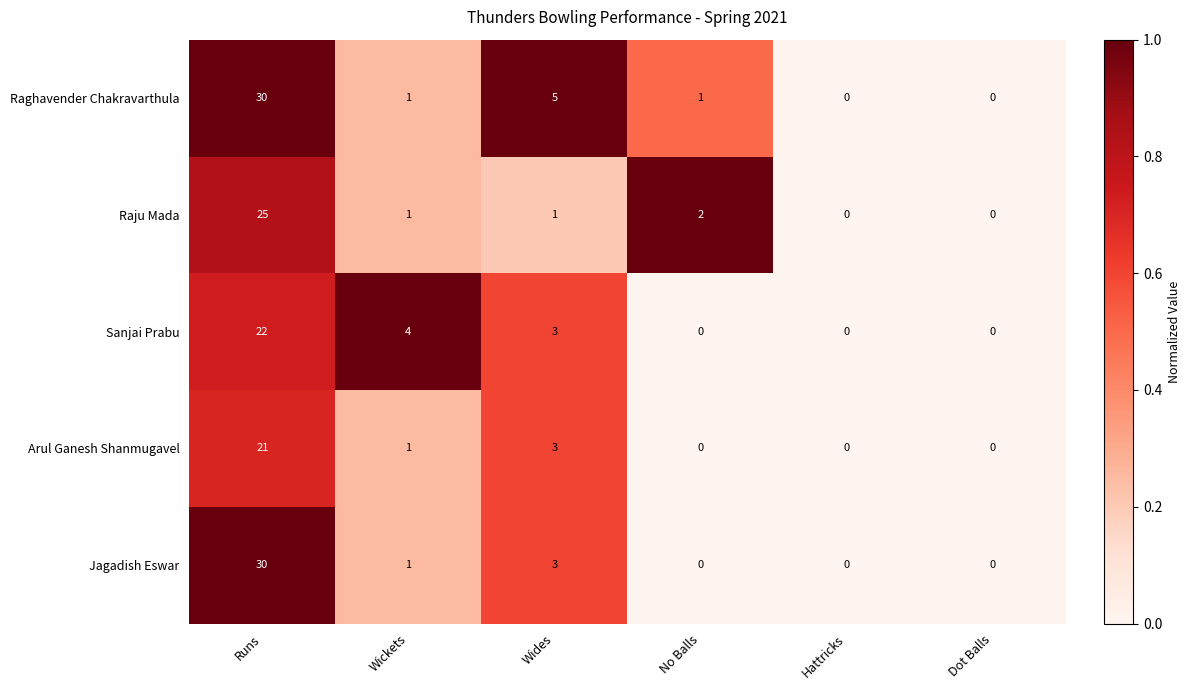

Which series has the largest total across all categories?

Raghavender Chakravarthula